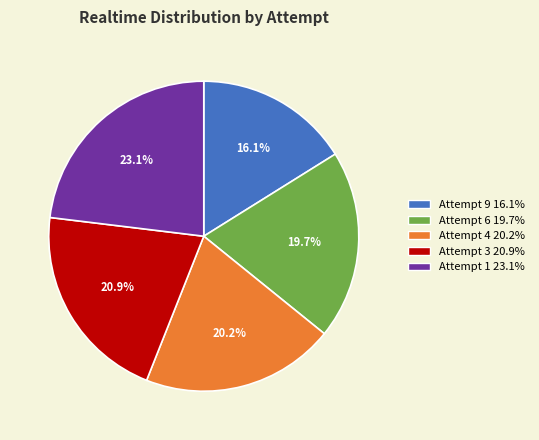

Do Attempt 3 and Attempt 9 together represent more than half of the pie?

No